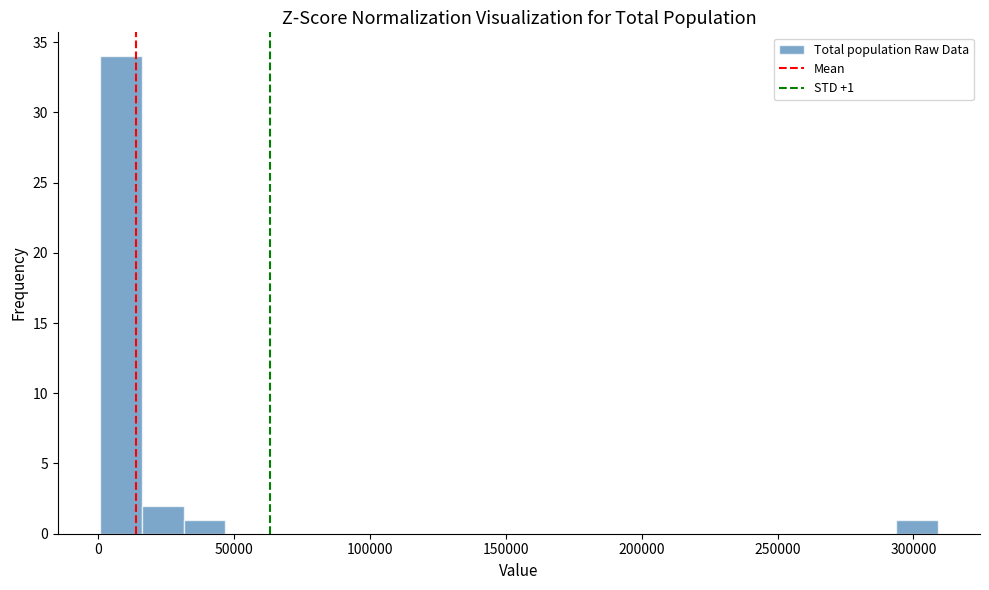

Around what value on the x-axis is the tallest bar? Give the approximate position of its centre, as read against the axis.

10000